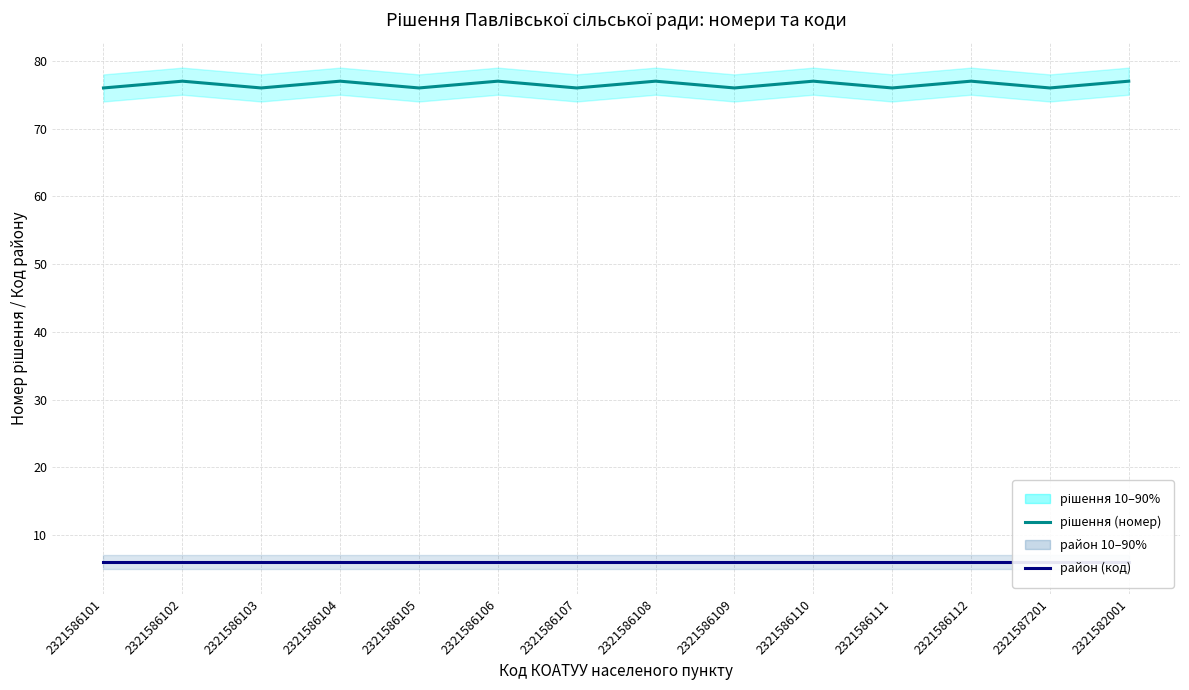

True or false: район (код) and рішення (номер) cross at least once.

False